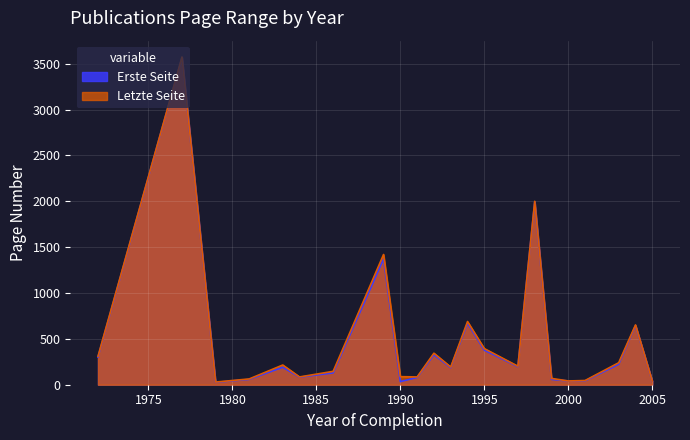

What is the greatest value displayed?

3573